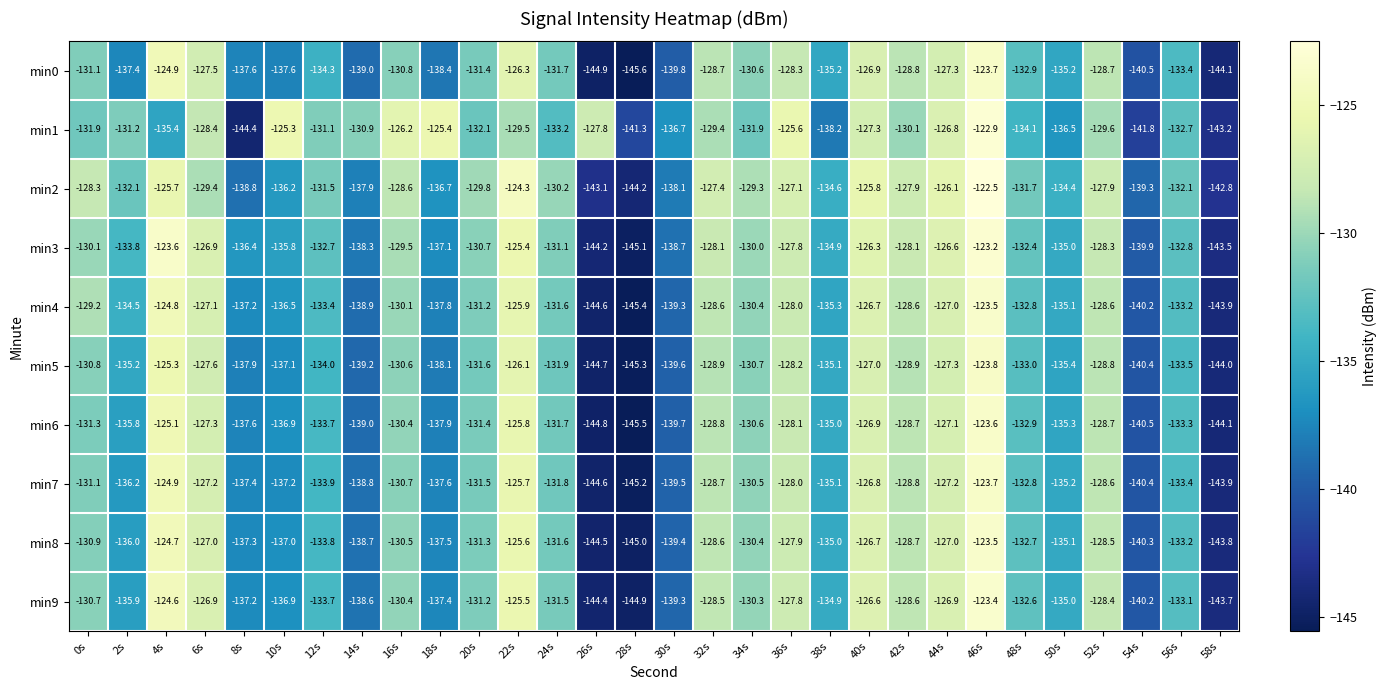

Which label corresponds to the smallest value in the chart?

28s